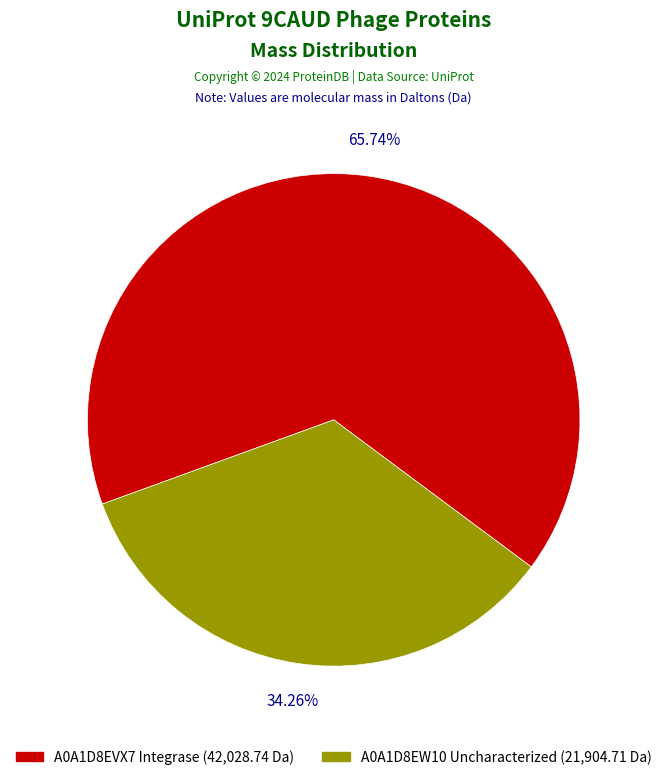

How many segments does this pie chart have?

2